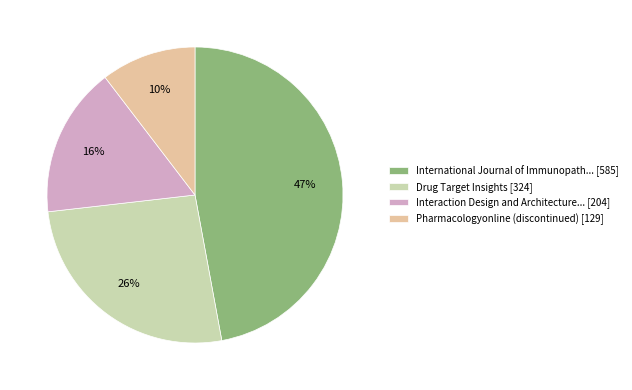

To the nearest percent, what is the average slice percentage?

25%